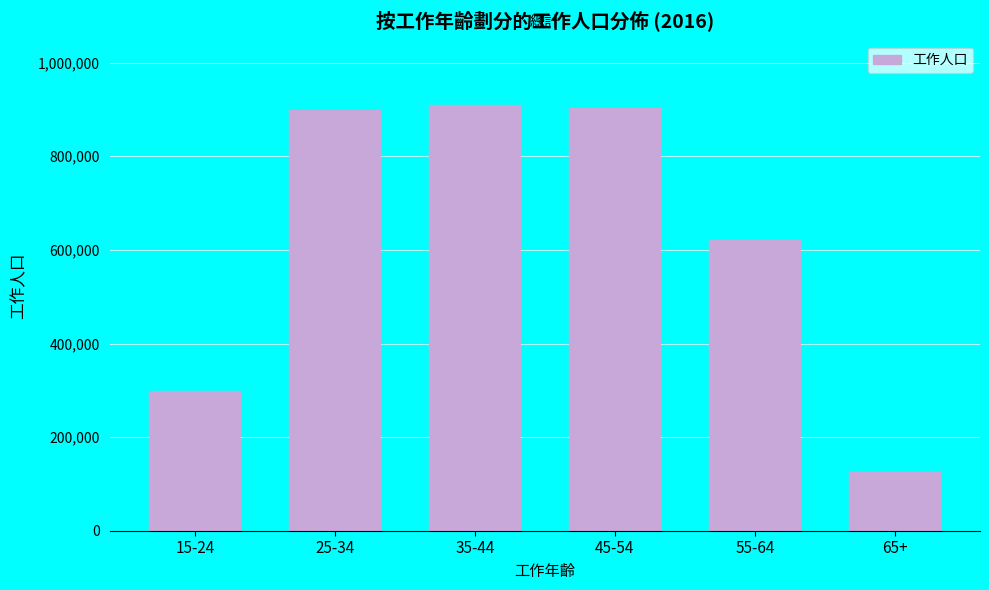

What is the label of the 5th bar from the right?

25-34